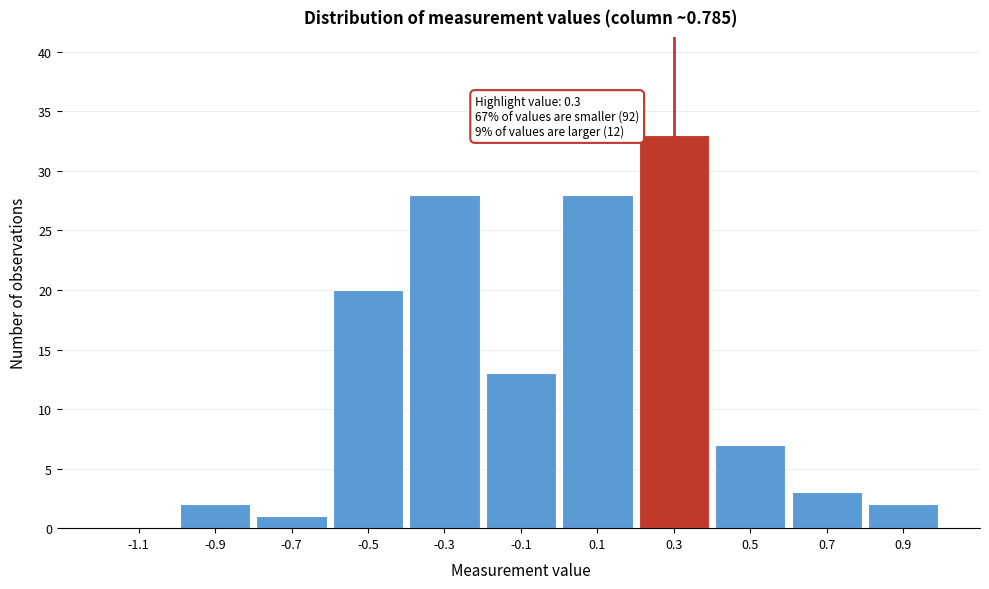

Reading right to left, list all the values displayed in this chart.

0.9=2	0.7=3	0.5=7	0.3=33	0.1=28	-0.1=13	-0.3=28	-0.5=20	-0.7=1	-0.9=2	-1.1=0